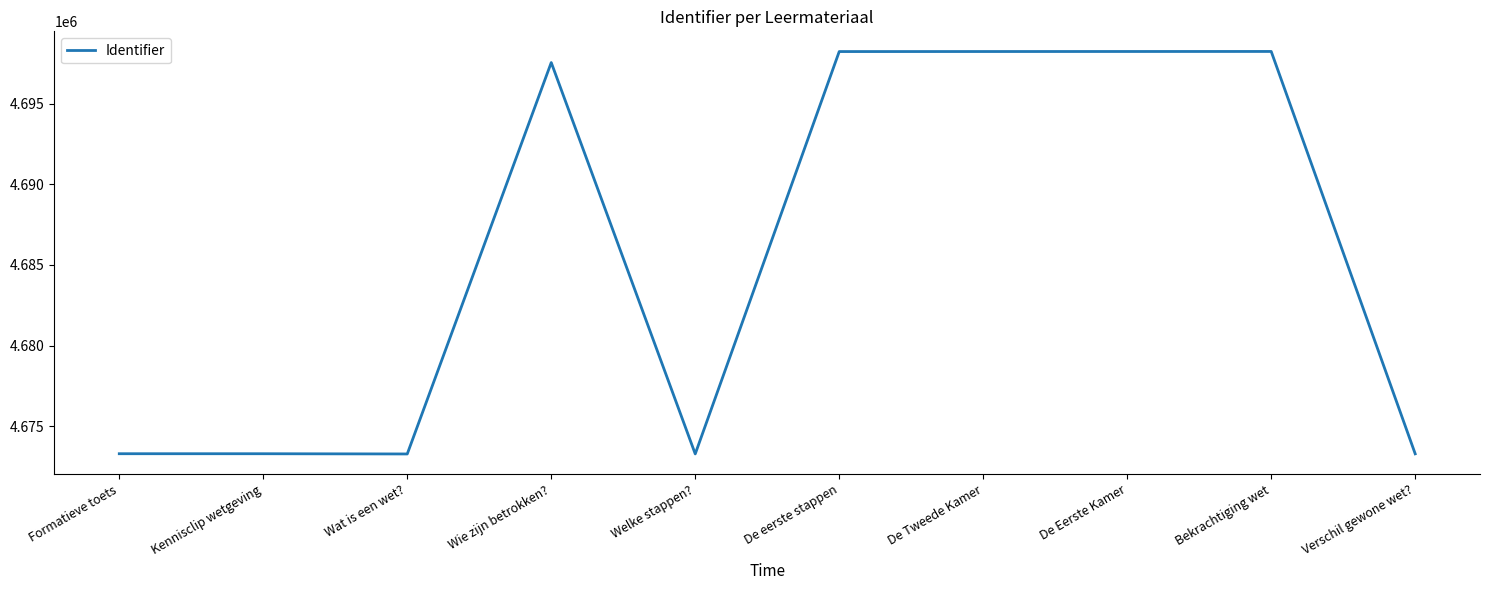

Is it true that the value at Kennisclip wetgeving is 4673298?

True